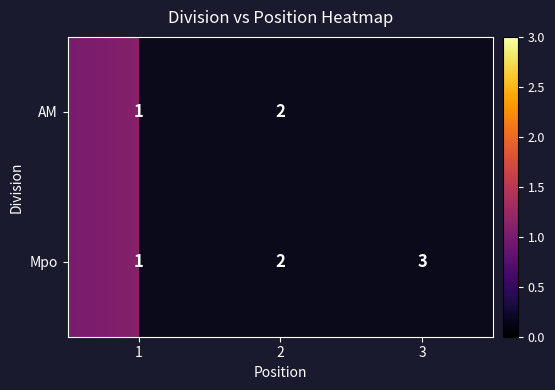

What is the sum of the Mpo values at 3 and 1?

4